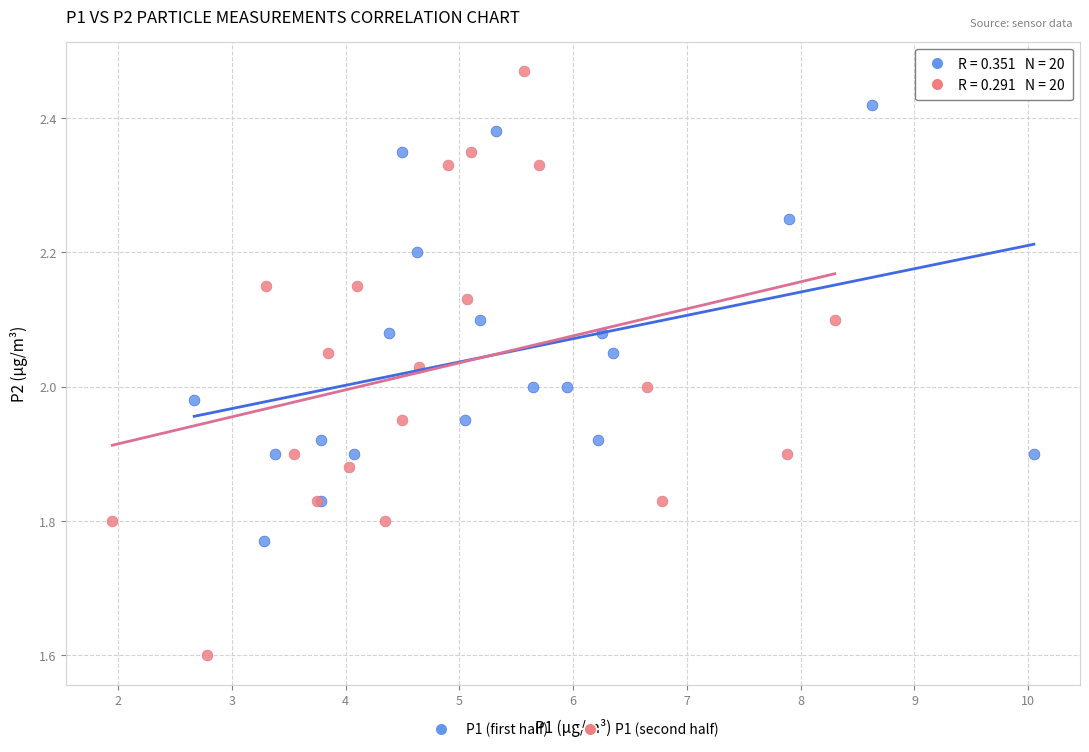

Which series has the widest spread of Y values?

P1 (second half)